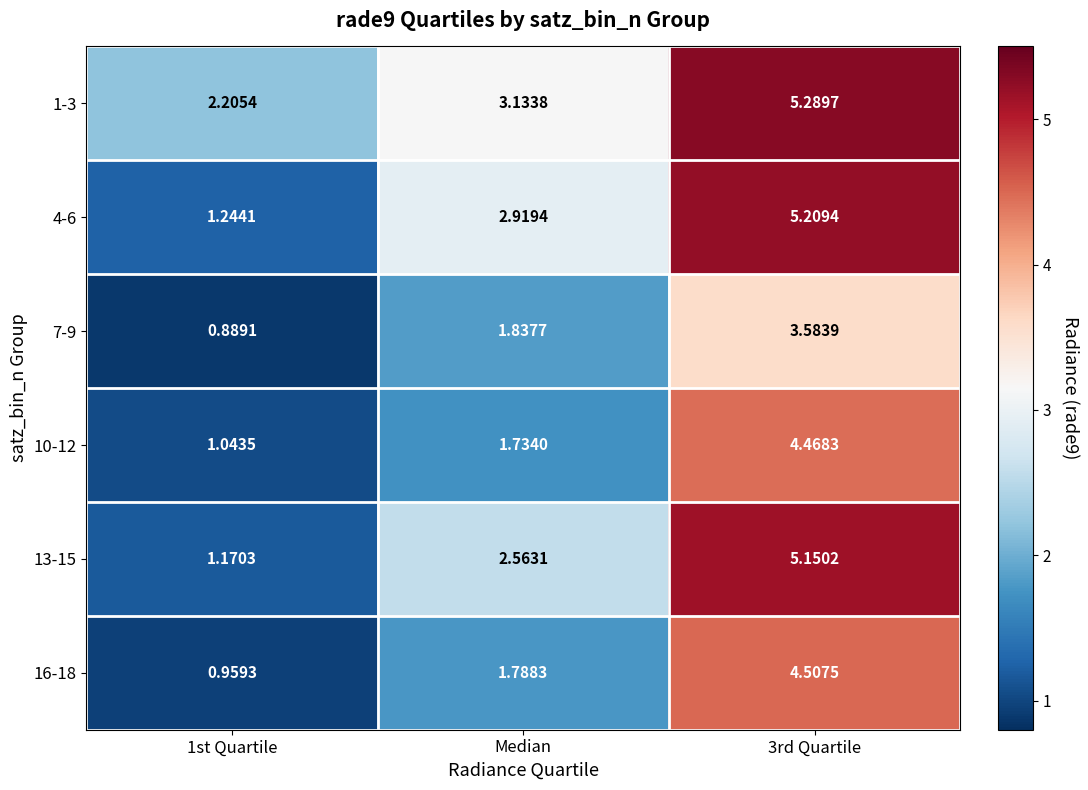

Is the value of 4-6 at Median greater than the value of 10-12 at 1st Quartile?

Yes